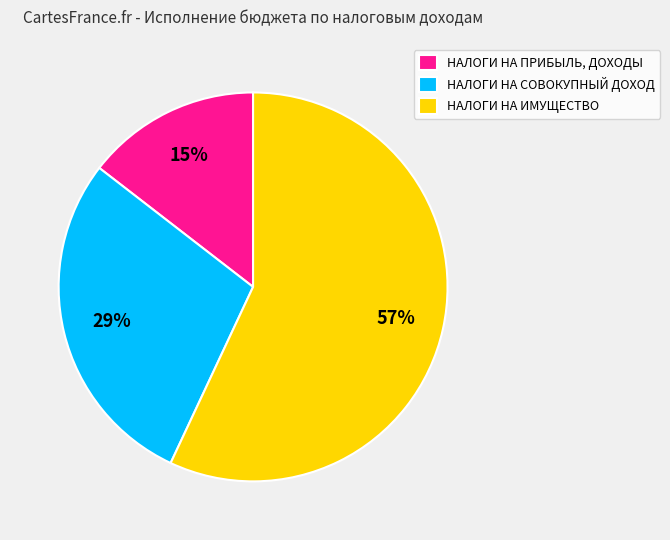

To the nearest percent, what percentage of the pie is НАЛОГИ НА СОВОКУПНЫЙ ДОХОД?

29%